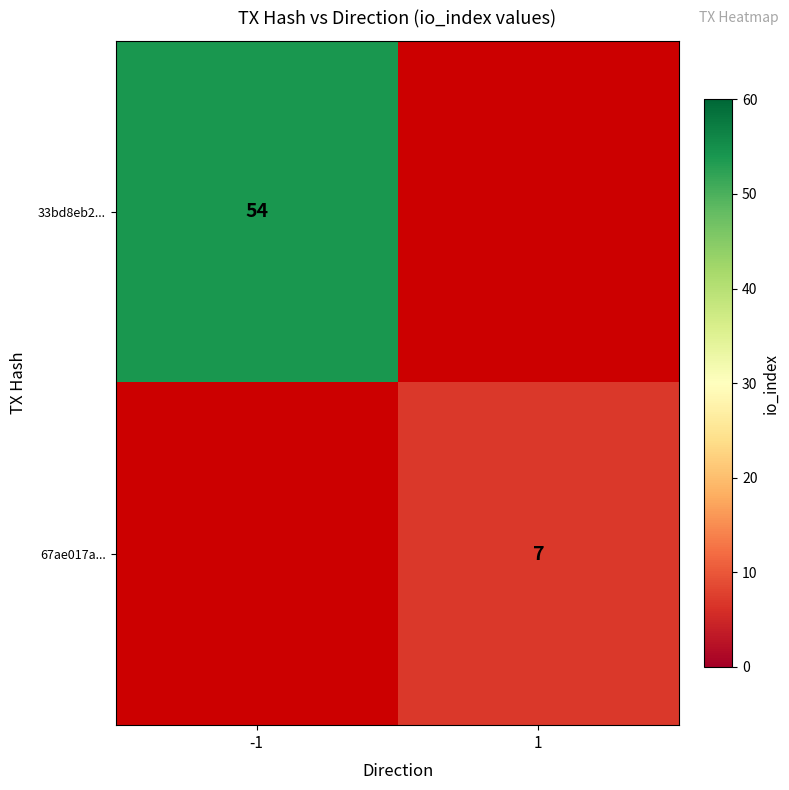

The value of 33bd8eb2... at -1 is 36.5. True or false?

False